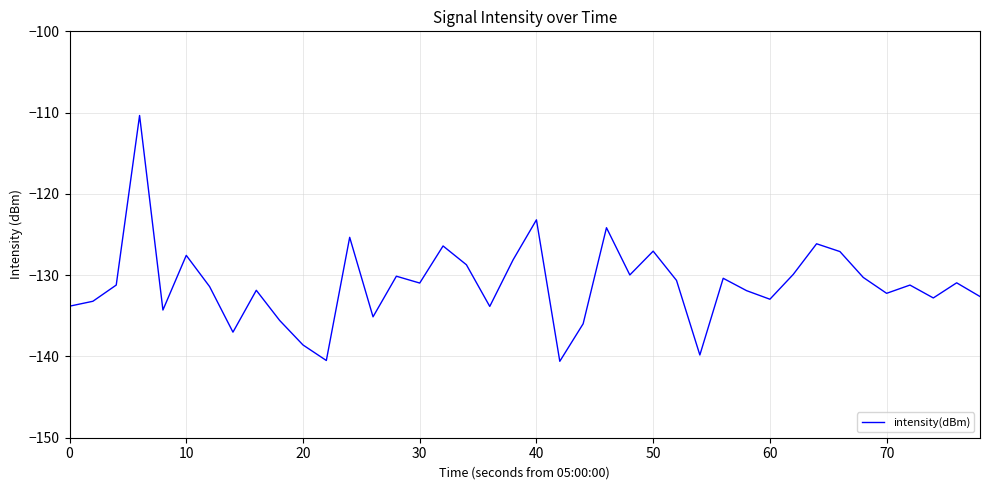

How many lines are shown in the chart?

1